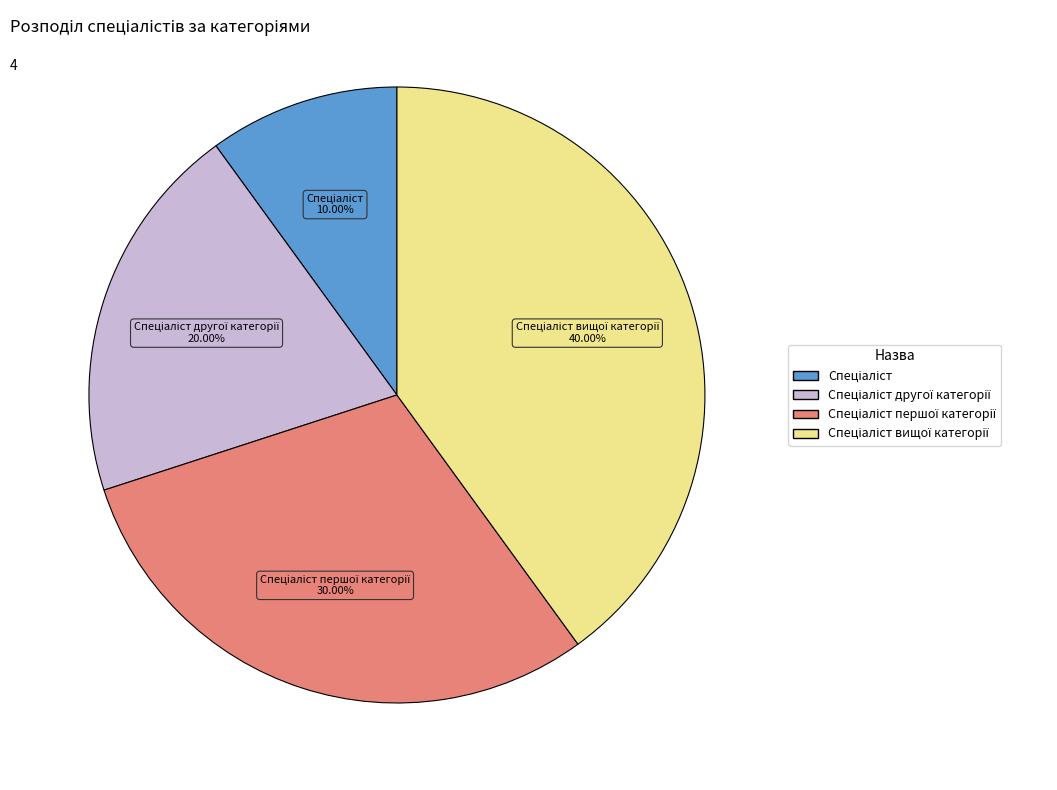

How many segments does this pie chart have?

4